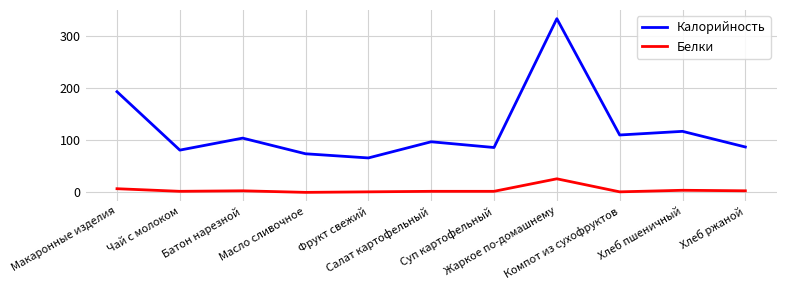

True or false: Калорийность has more than 0 interior local peaks.

True